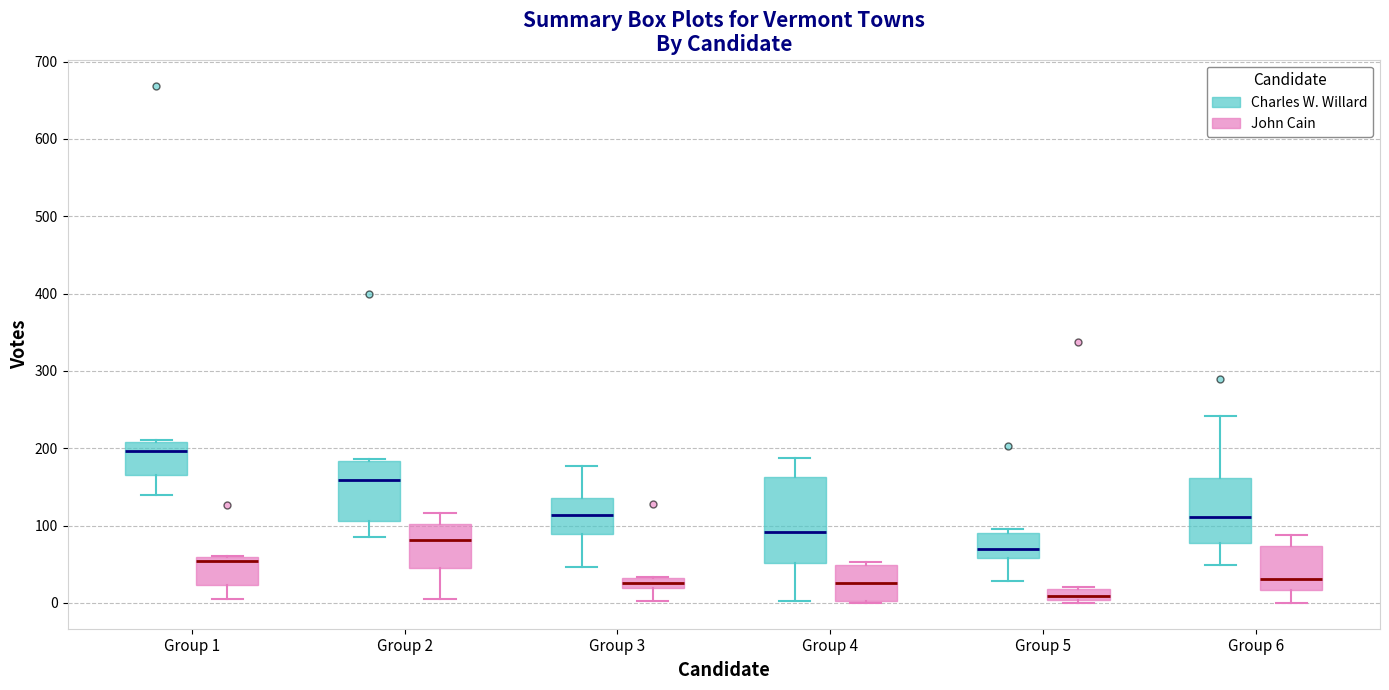

Where is the lower edge of the box for Group 2 (John Cain) on the y-axis? The values are not printed on the chart, so give them approximately, as read against the axis.

40